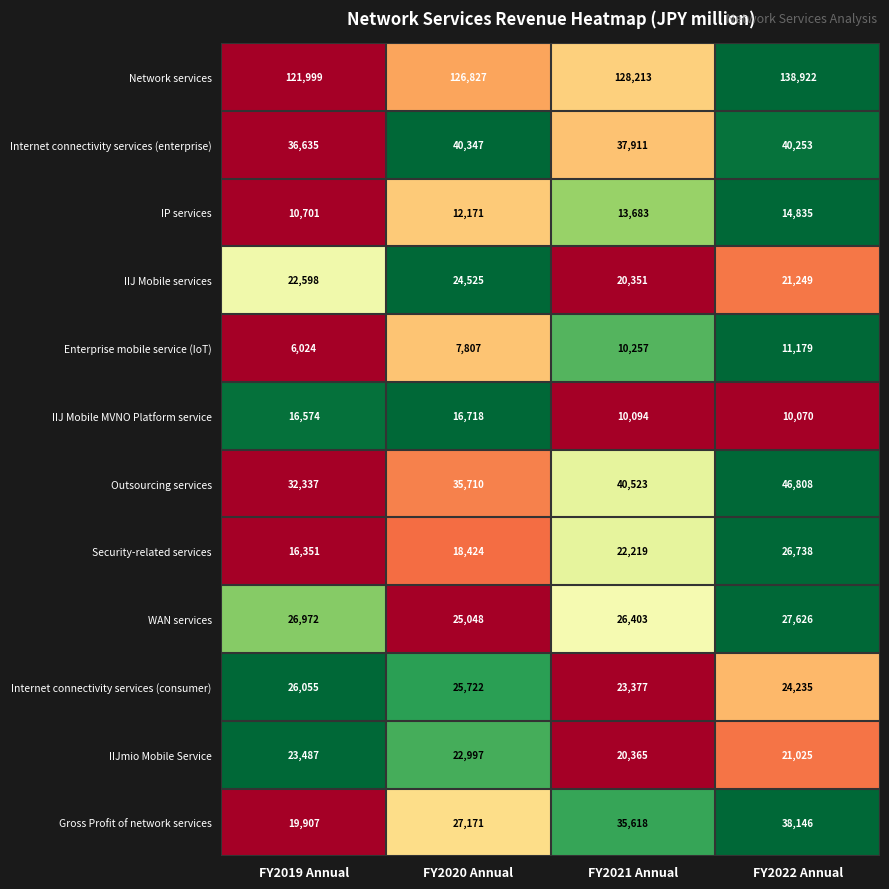

What is the difference between the maximum and minimum values in the IIJ Mobile MVNO Platform service series?

6648